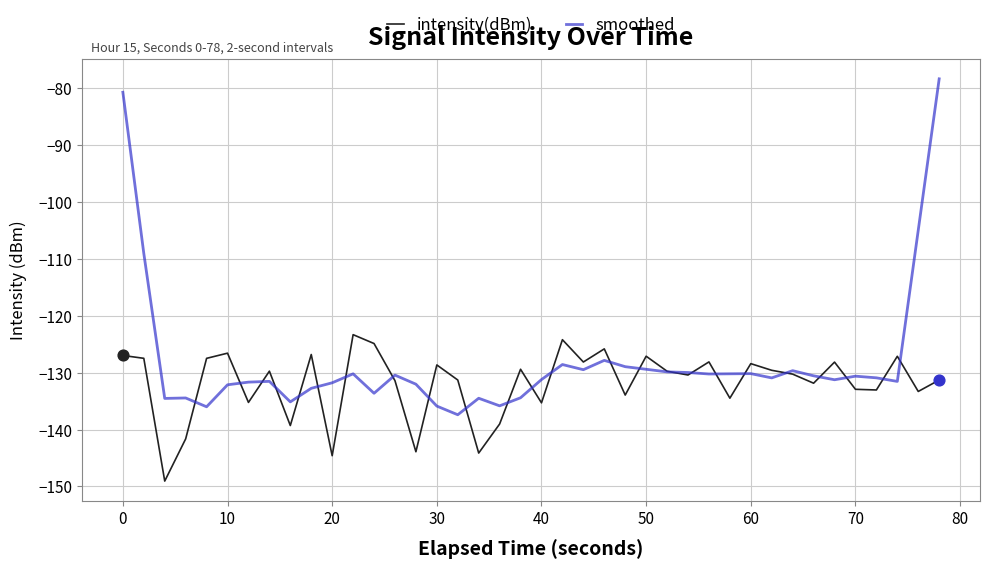

Which series has the largest total across all categories?

smoothed